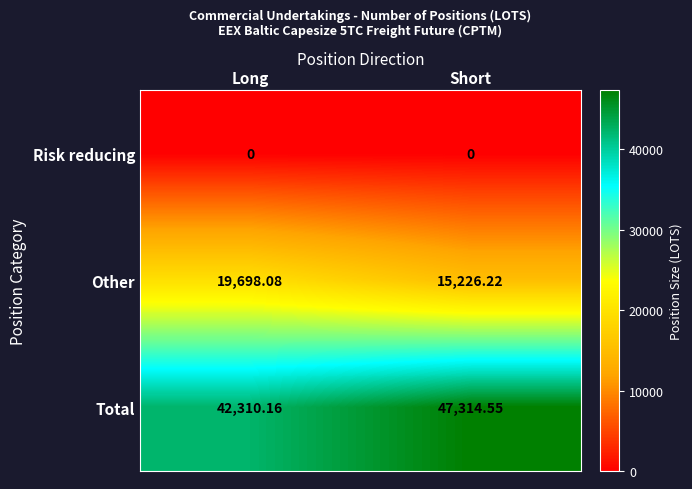

Rank the series by their average value, from lowest to highest.

Risk reducing, Other, Total